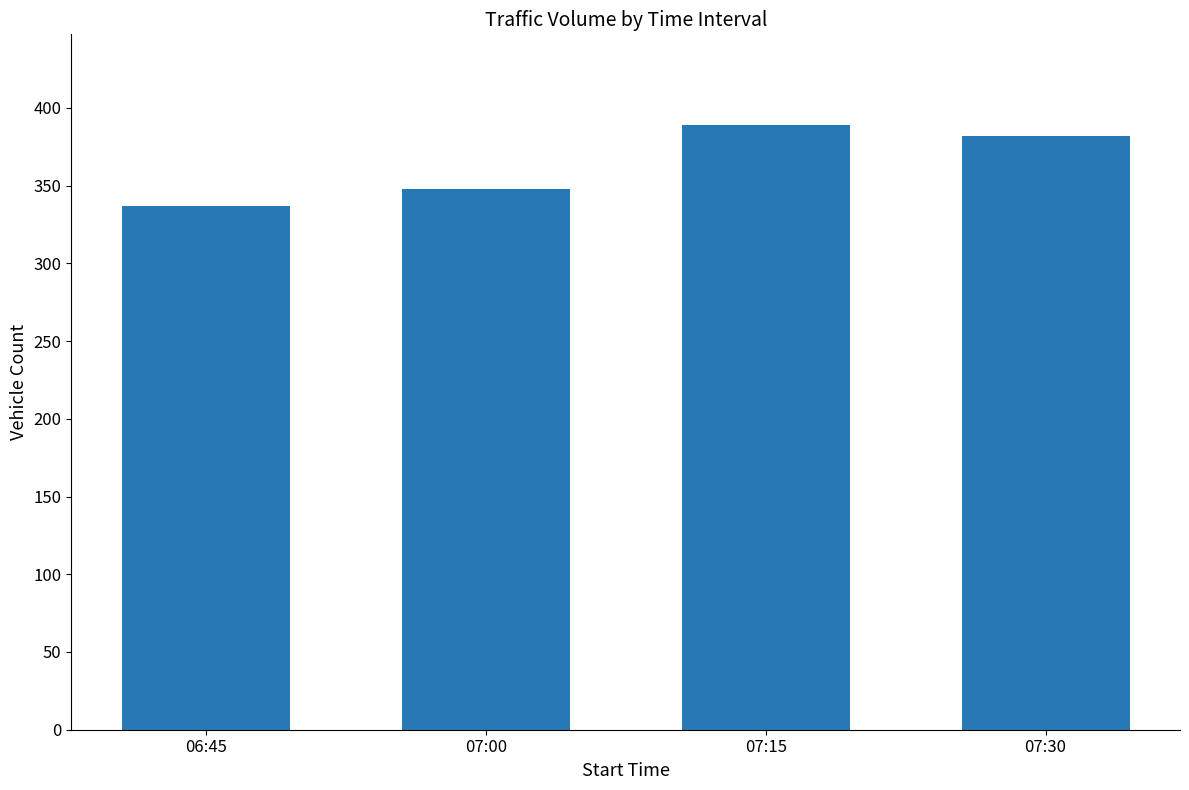

What is the ratio of the value at 07:00 to the value at 07:30?

0.9